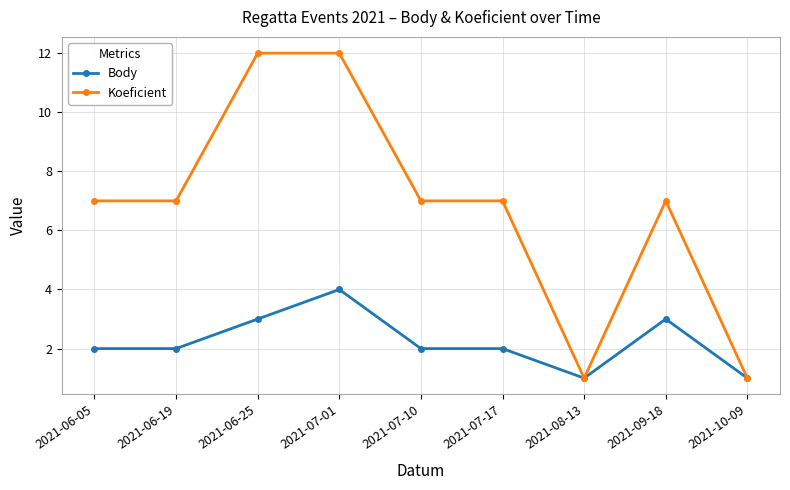

What is the sum of the Koeficient values at 2021-07-01 and 2021-06-05?

19